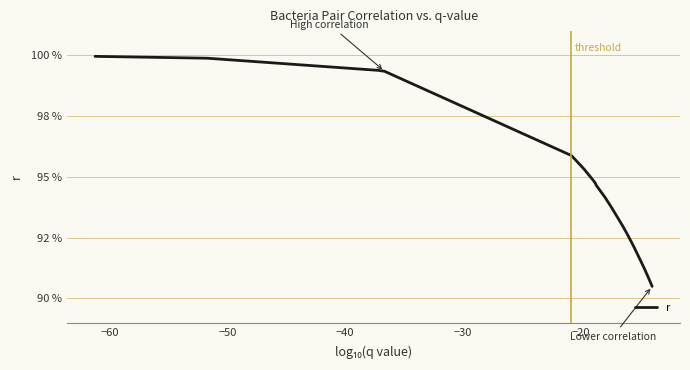

Reading right to left, transcribe all the data shown in this chart.

0.9	0.9	0.9	0.9	0.9	0.9	0.9	0.9	0.9	0.9	0.9	0.9	0.9	0.9	0.9	0.9	0.9	0.9	0.9	0.9	0.9	0.9	0.9	0.9	0.9	0.9	0.9	0.9	0.9	0.9	1.0	1.0	1.0	1.0	1.0	1.0	1.0	1.0	1.0	1.0